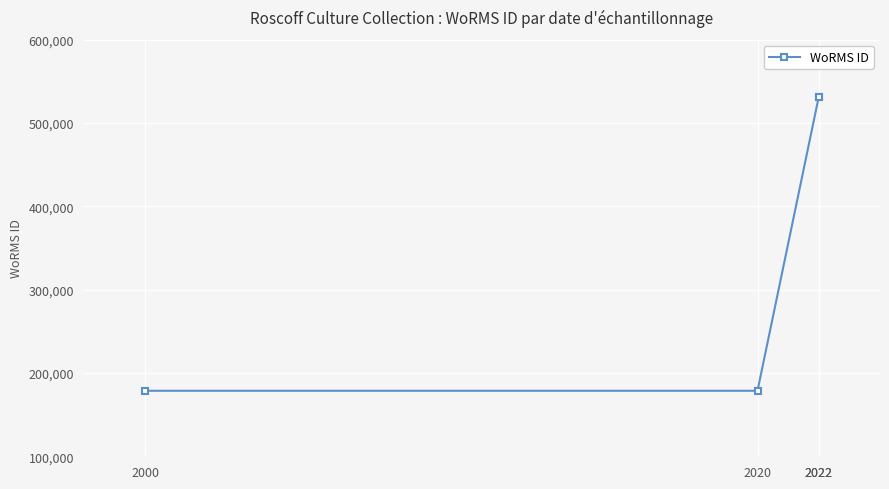

How many distinct data groups are displayed?

1